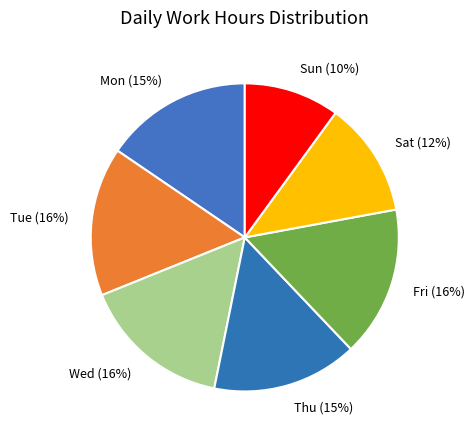

To the nearest percent, what is the combined percentage of Tue and Thu?

31%